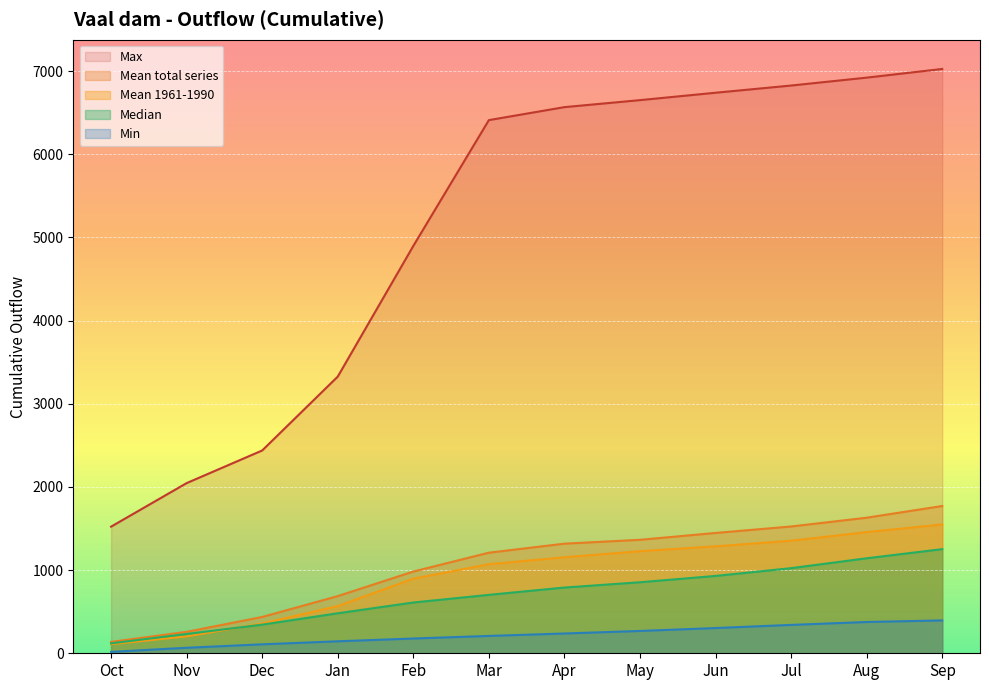

Where does the Mean 1961-1990 series first go above 1154?

Apr